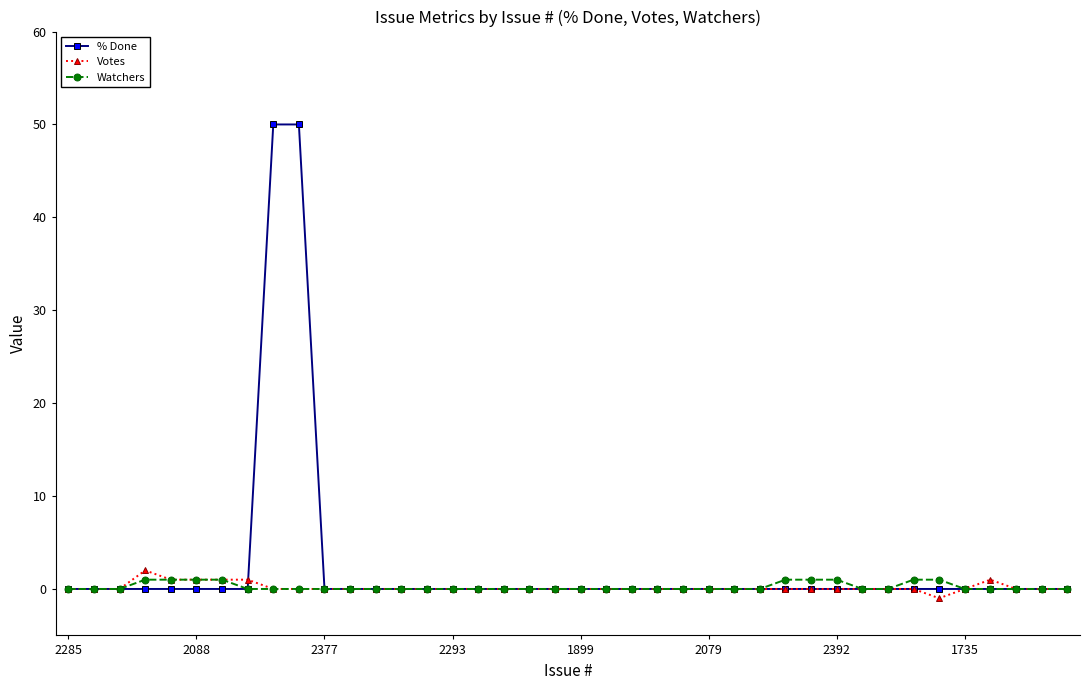

Reading left to right, extract all data points from this chart.

% Done: 0	0	0	0	0	0	0	0	50	50	0	0	0	0	0	0	0	0	0	0	0	0	0	0	0	0	0	0	0	0	0	0	0	0	0	0	0	0	0	0
Votes: 0	0	0	2	1	1	1	1	0	0	0	0	0	0	0	0	0	0	0	0	0	0	0	0	0	0	0	0	0	0	0	0	0	0	-1	0	1	0	0	0
Watchers: 0	0	0	1	1	1	1	0	0	0	0	0	0	0	0	0	0	0	0	0	0	0	0	0	0	0	0	0	1	1	1	0	0	1	1	0	0	0	0	0